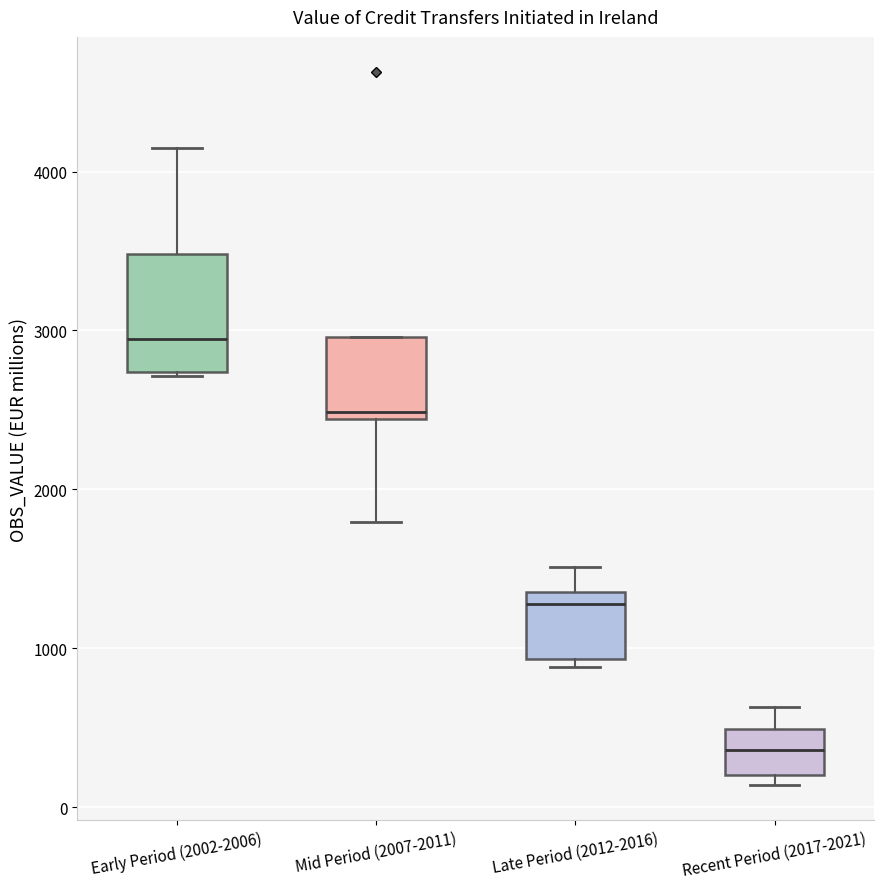

Reading left to right, read every box against the y-axis: the position of its median line, the range the box covers, and the ends of its whiskers. The values are not printed on the chart, so give them approximately, as read against the axis.

Early Period (2002-2006): median 2900, box 2700 to 3500, whiskers 2700 to 4100
Mid Period (2007-2011): median 2500, box 2400 to 3000, whiskers 1800 to 3000
Late Period (2012-2016): median 1300, box 900 to 1400, whiskers 900 (just below the box's lower edge) to 1500
Recent Period (2017-2021): median 400, box 200 to 500, whiskers 100 to 600